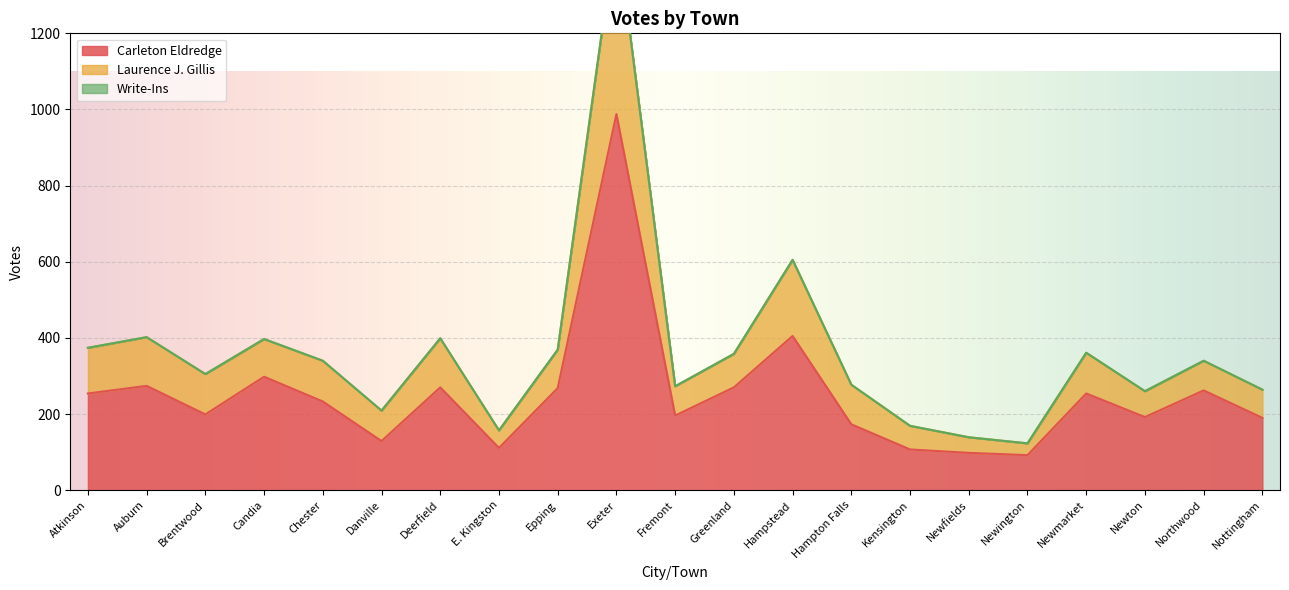

True or false: Carleton Eldredge and Laurence J. Gillis intersect in this chart.

False